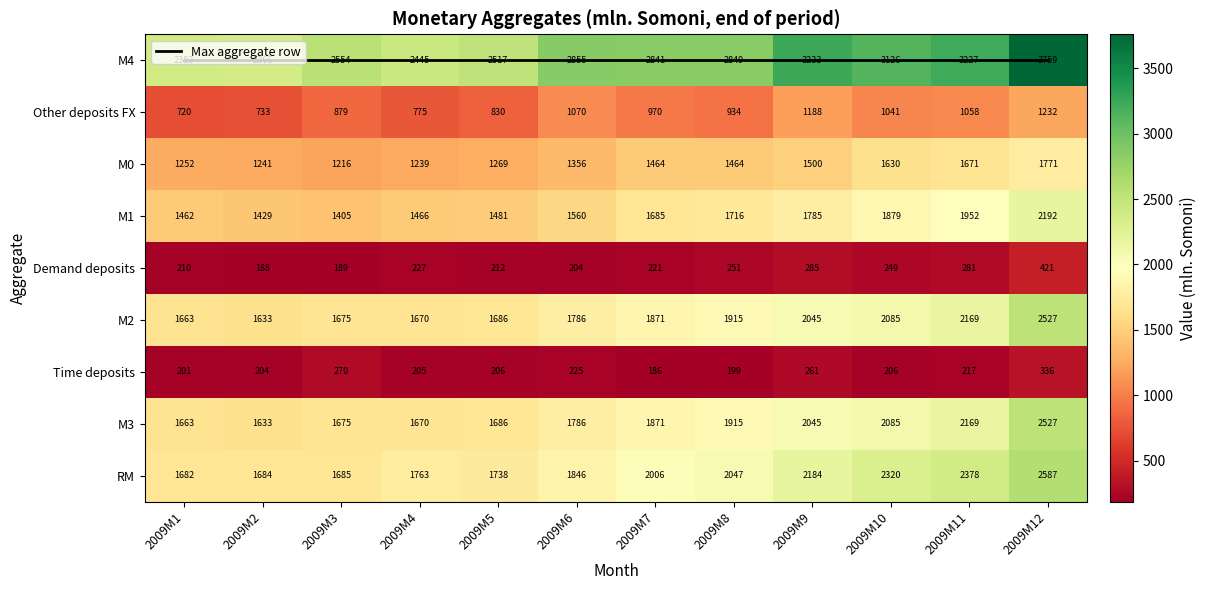

At which label is M1 closest to 1798?

2009M9